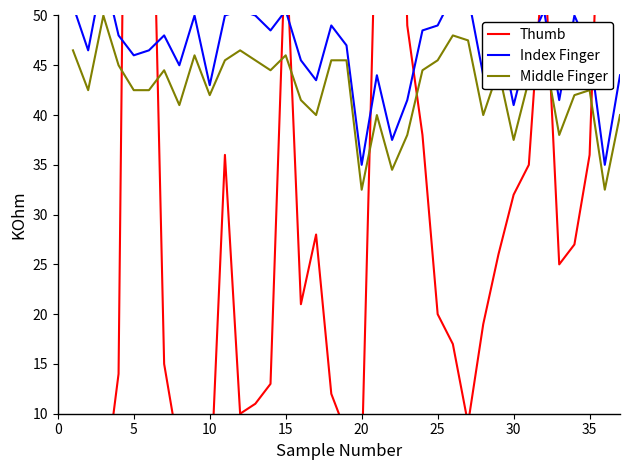

What is the highest value of the Middle Finger series?

50.0